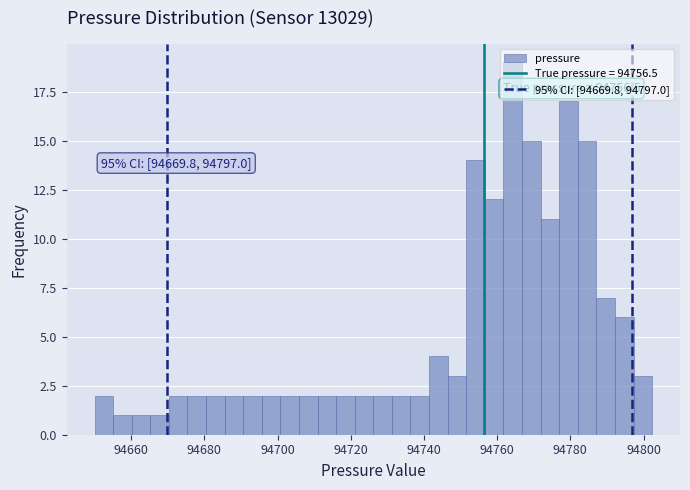

Read against the x-axis, roughly where is the centre of the tallest bar?

94764